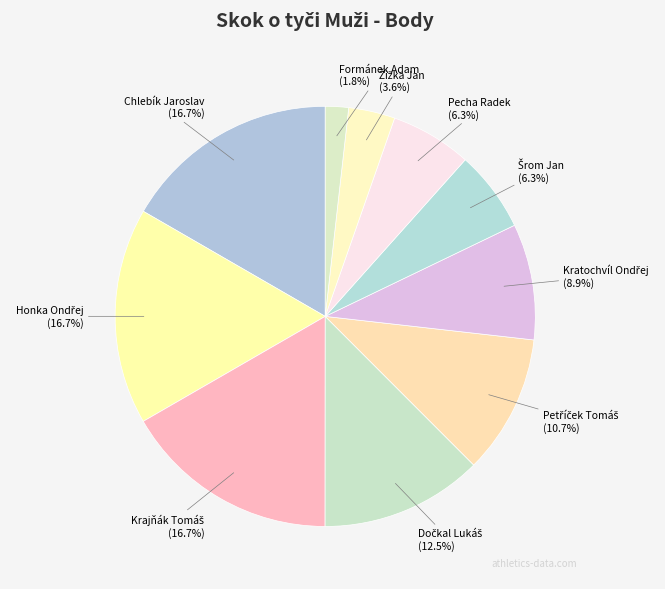

Does any single category account for the majority?

No